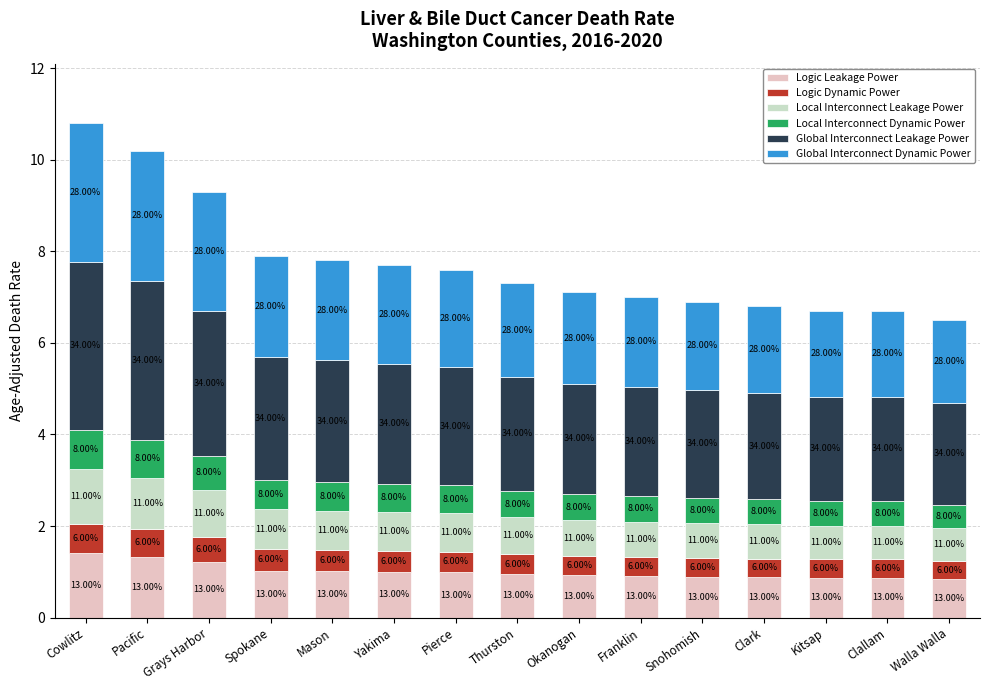

Does the chart contain any negative values?

No